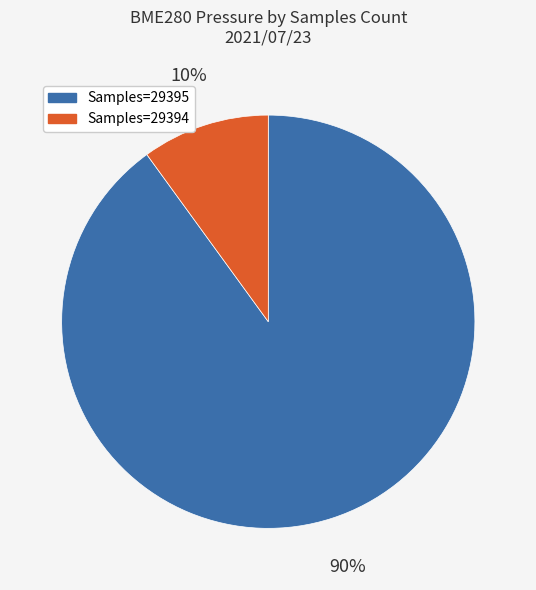

To the nearest percent, what is the difference between the largest and smallest slice percentages?

80%